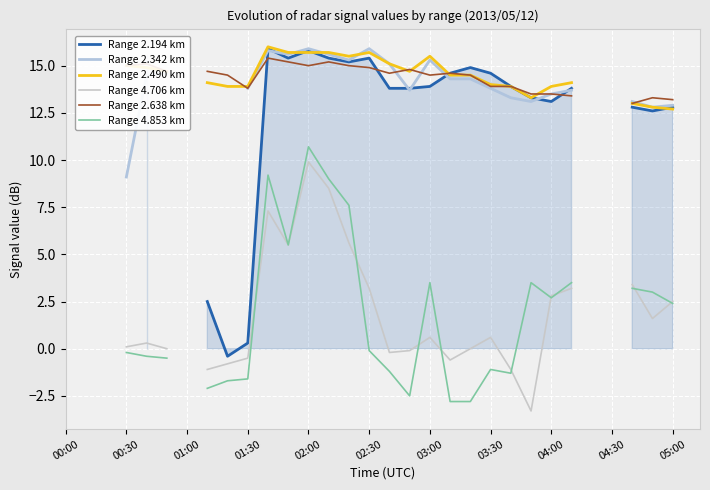

How many values in Range 2.194 km are below zero?

1